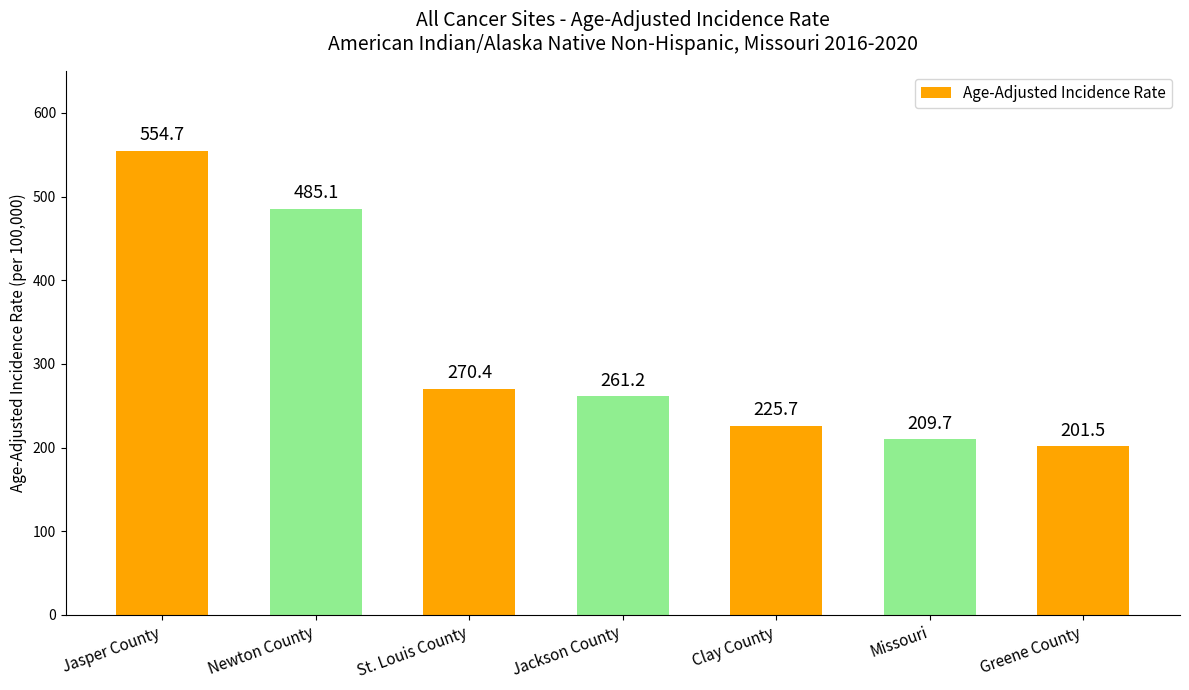

What is the approximate value at Missouri?

209.7